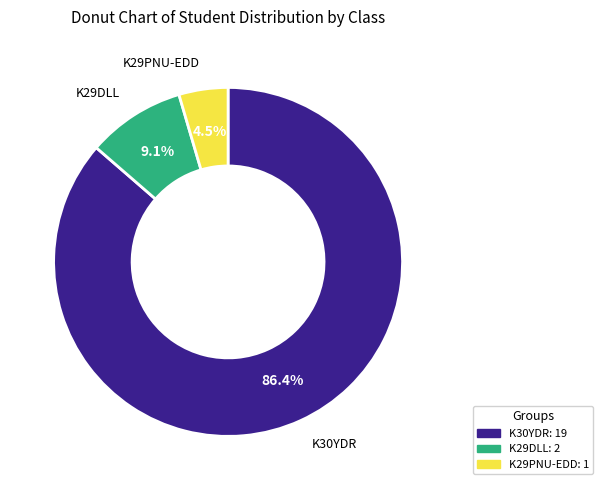

The K29PNU-EDD slice represents 20% of the pie. True or false?

False